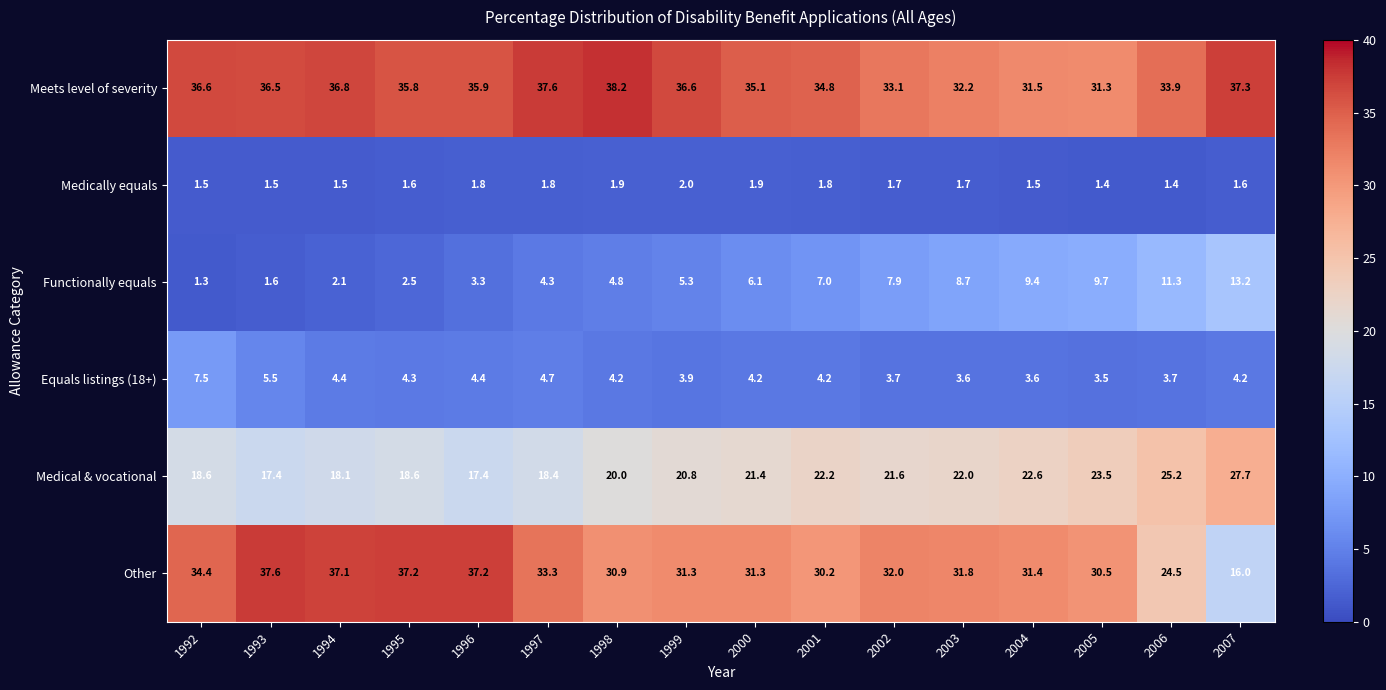

The Other series shows 37.2 at 1996. True or false?

True